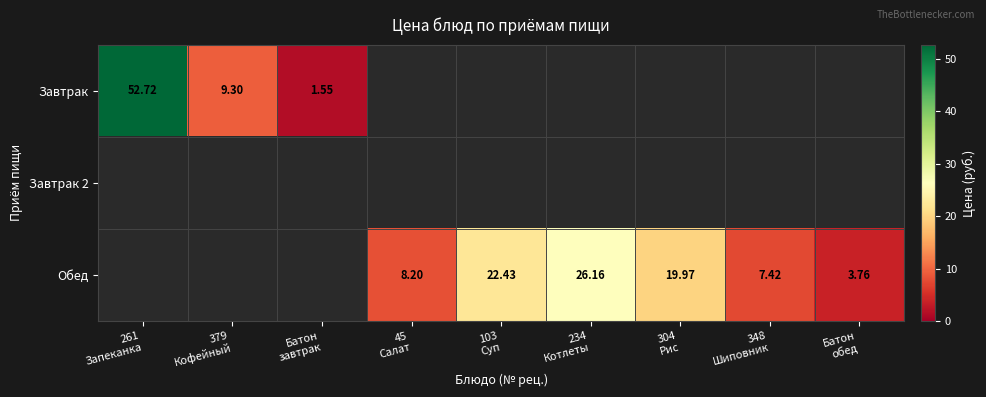

At how many categories does at least one series exceed 20?

3